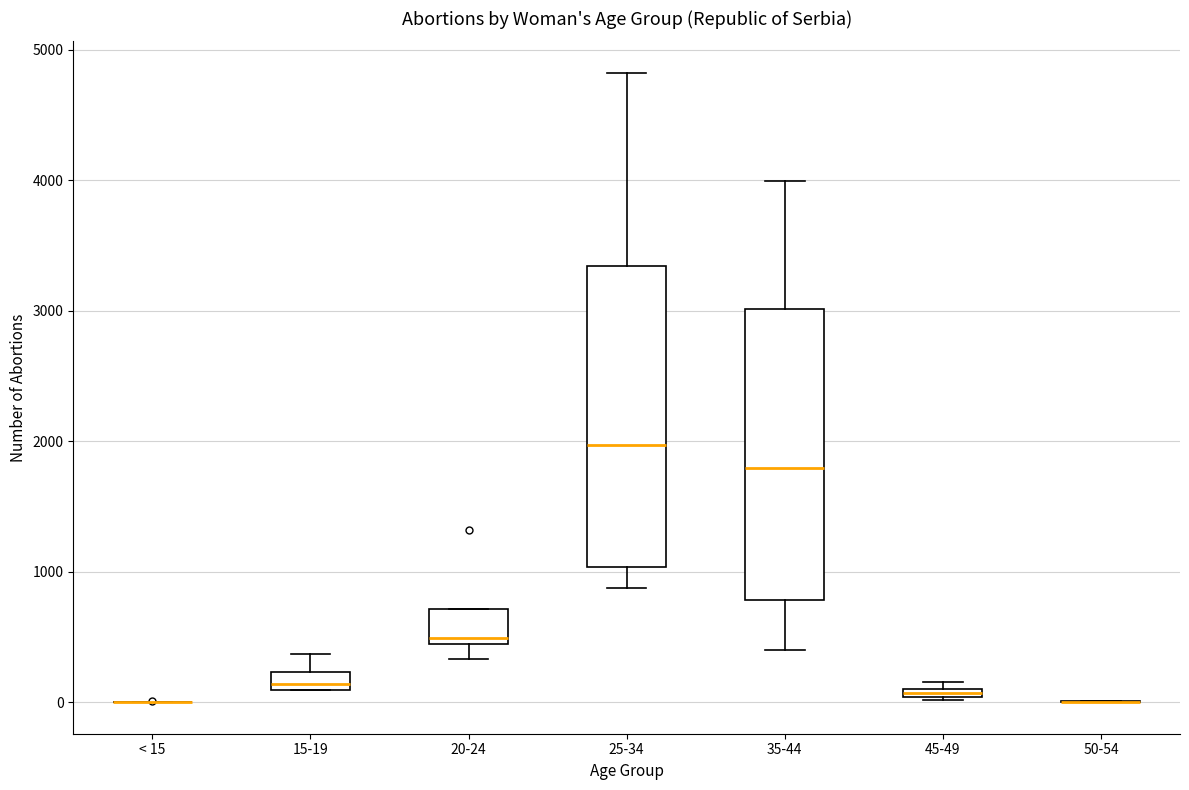

Where does the median line of the box for 20-24 sit on the y-axis? The values are not printed on the chart, so give them approximately, as read against the axis.

500